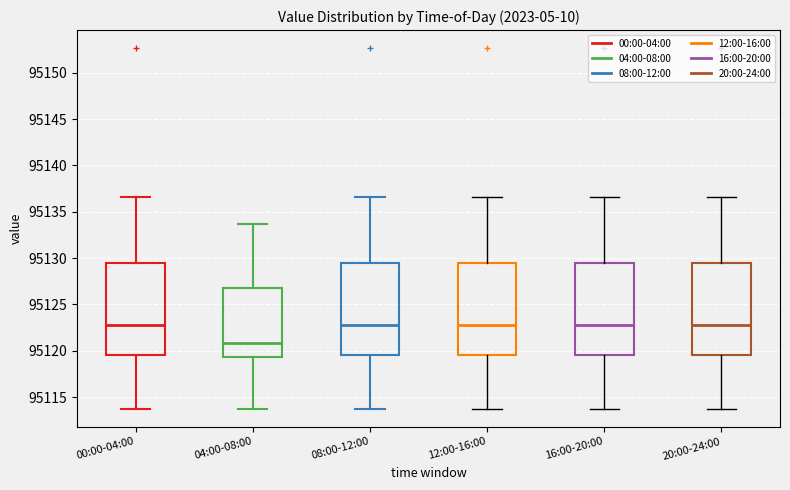

Reading left to right, transcribe this box plot: for each box, give where its median line is, the range the box spans, and where its two whiskers end, as read against the y-axis. The values are not printed on the chart, so give them approximately, as read against the axis.

00:00-04:00: median 95122.5, box 95119.5 to 95129.5, whiskers 95114.0 to 95136.5
04:00-08:00: median 95121.0, box 95119.5 to 95127.0, whiskers 95114.0 to 95133.5
08:00-12:00: median 95122.5, box 95119.5 to 95129.5, whiskers 95114.0 to 95136.5
12:00-16:00: median 95122.5, box 95119.5 to 95129.5, whiskers 95114.0 to 95136.5
16:00-20:00: median 95122.5, box 95119.5 to 95129.5, whiskers 95114.0 to 95136.5
20:00-24:00: median 95122.5, box 95119.5 to 95129.5, whiskers 95114.0 to 95136.5